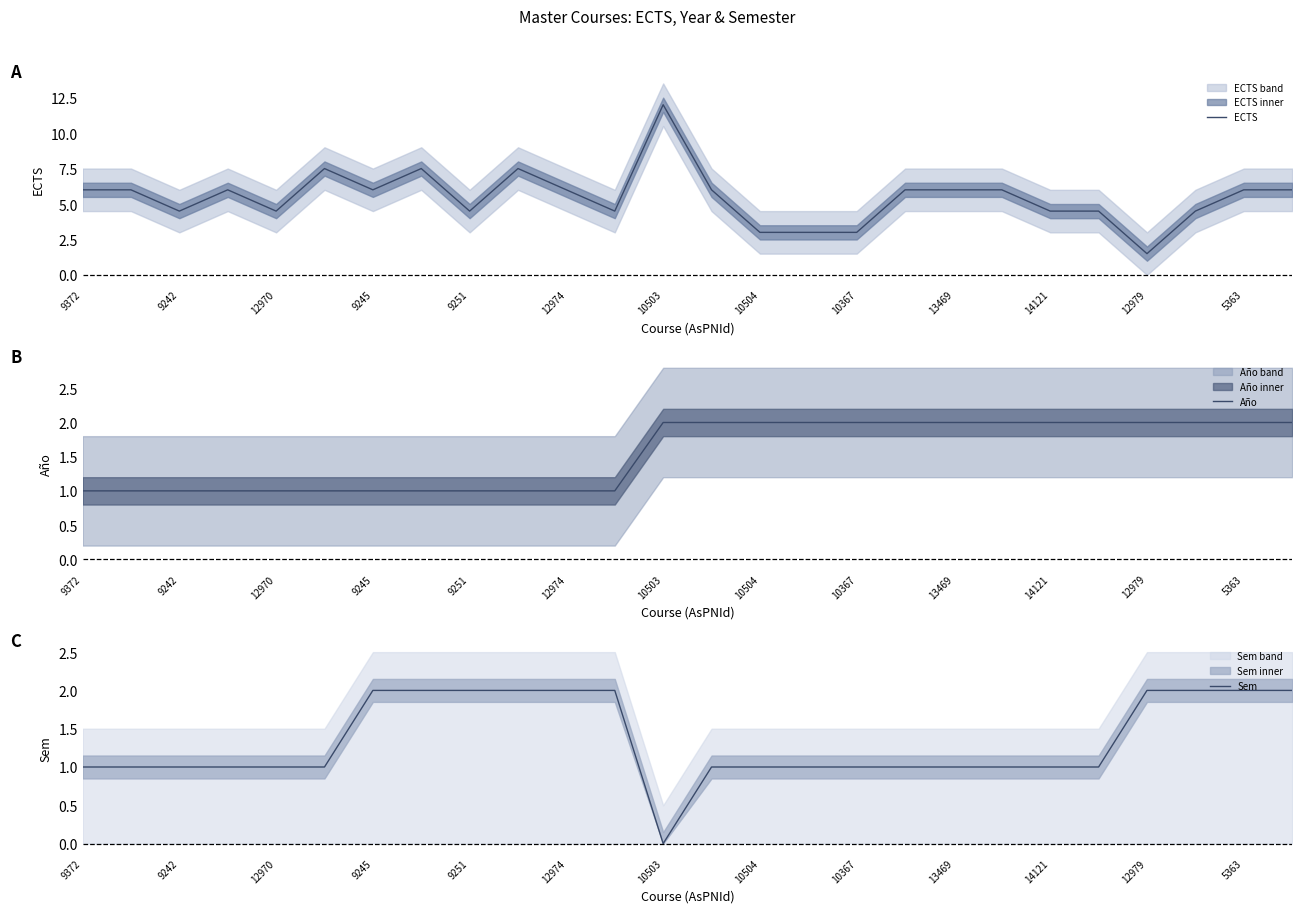

What position from the left is 25?

26